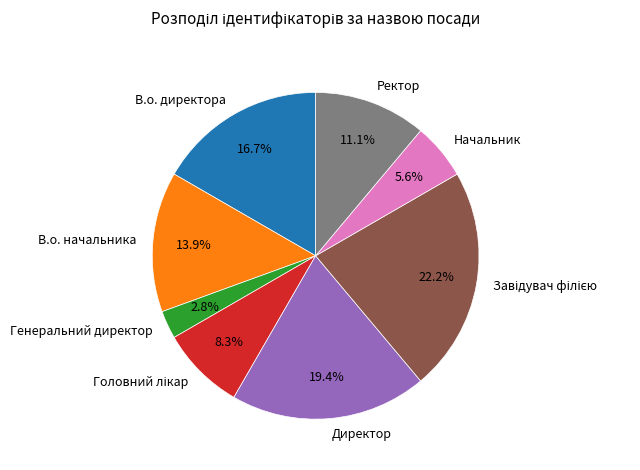

Which has a higher value, Ректор or Директор?

Директор